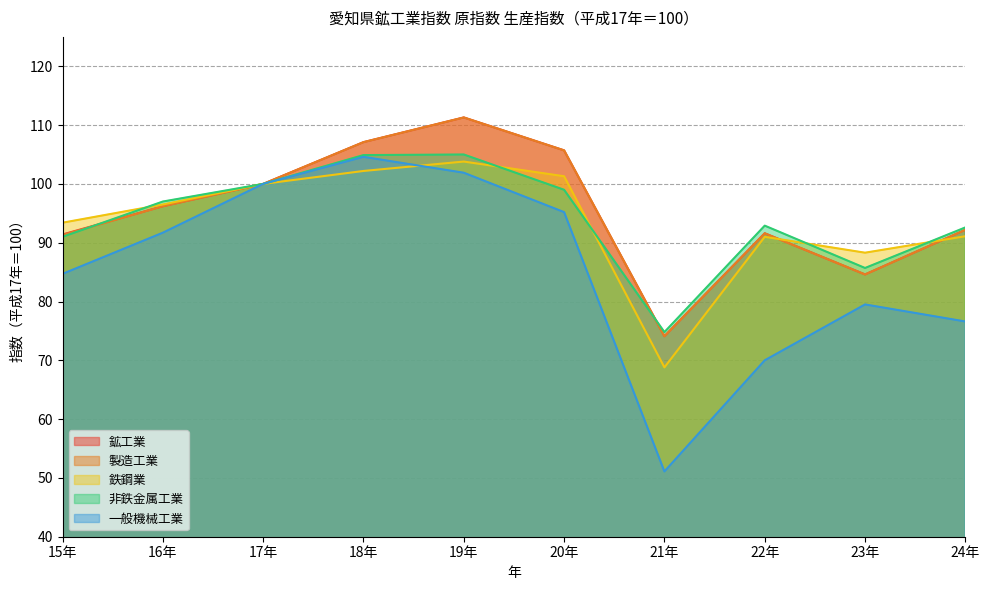

How many intersections are there between 鉄鋼業 and 一般機械工業?

1